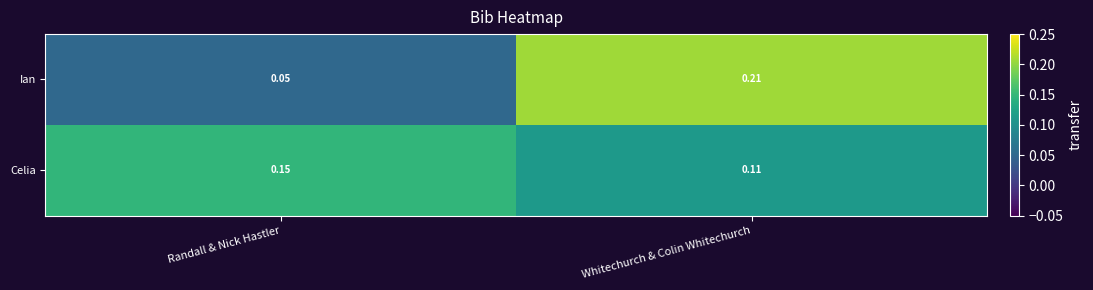

Which series changed the most between Randall & Nick Hastler and Whitechurch & Colin Whitechurch?

Ian